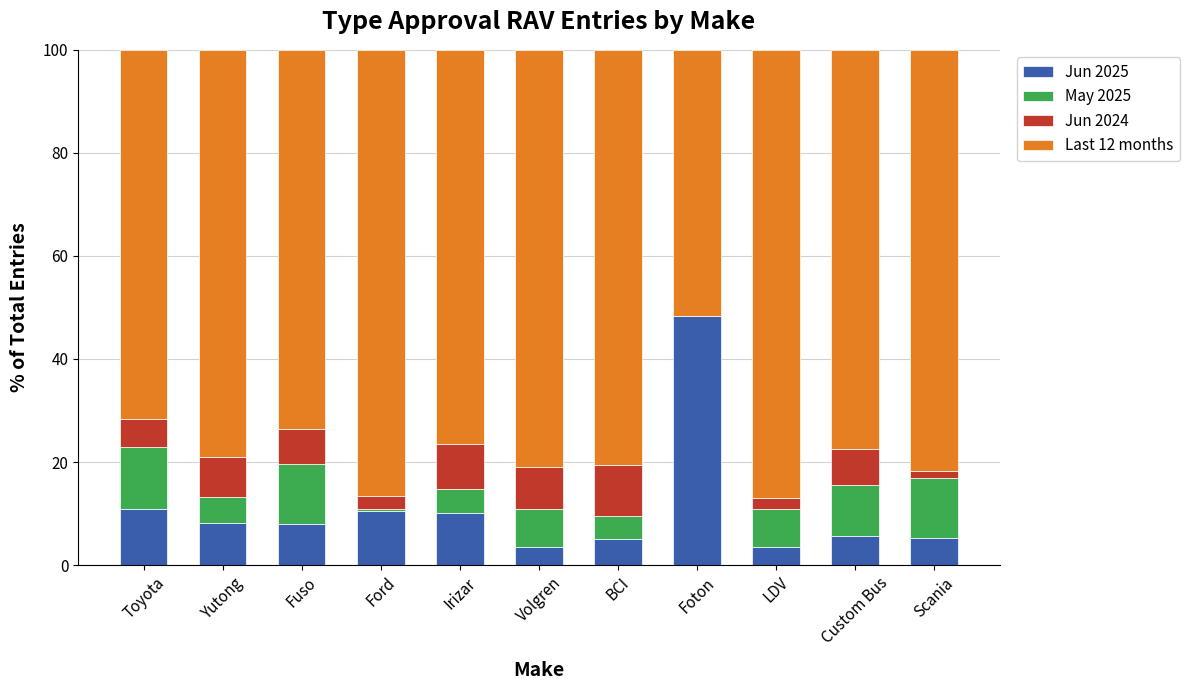

The Jun 2025 series shows 8.1 at Yutong. True or false?

True